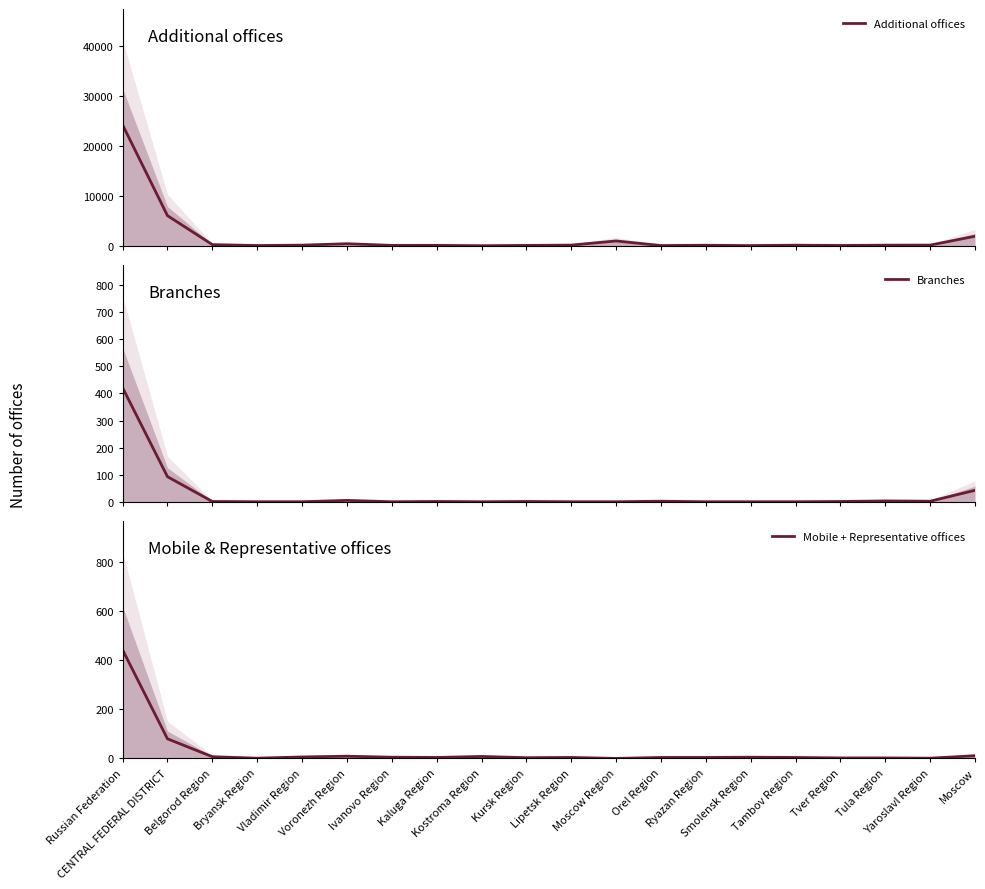

Reading right to left, extract all data points from this chart.

Additional offices: Moscow=1973	Yaroslavl Region=215	Tula Region=199	Tver Region=141	Tambov Region=197	Smolensk Region=115	Ryazan Region=187	Orel Region=125	Moscow Region=1039	Lipetsk Region=212	Kursk Region=152	Kostroma Region=90	Kaluga Region=160	Ivanovo Region=159	Voronezh Region=487	Vladimir Region=204	Bryansk Region=127	Belgorod Region=310	CENTRAL FEDERAL DISTRICT=6092	Russian Federation=24235
Branches: Moscow=44	Yaroslavl Region=4	Tula Region=5	Tver Region=3	Tambov Region=2	Smolensk Region=2	Ryazan Region=2	Orel Region=4	Moscow Region=2	Lipetsk Region=2	Kursk Region=3	Kostroma Region=2	Kaluga Region=3	Ivanovo Region=2	Voronezh Region=7	Vladimir Region=2	Bryansk Region=2	Belgorod Region=3	CENTRAL FEDERAL DISTRICT=94	Russian Federation=421
Mobile + Representative offices: Moscow=11	Yaroslavl Region=1	Tula Region=2	Tver Region=2	Tambov Region=4	Smolensk Region=5	Ryazan Region=4	Orel Region=4	Moscow Region=0	Lipetsk Region=4	Kursk Region=3	Kostroma Region=8	Kaluga Region=4	Ivanovo Region=5	Voronezh Region=9	Vladimir Region=6	Bryansk Region=1	Belgorod Region=7	CENTRAL FEDERAL DISTRICT=80	Russian Federation=443